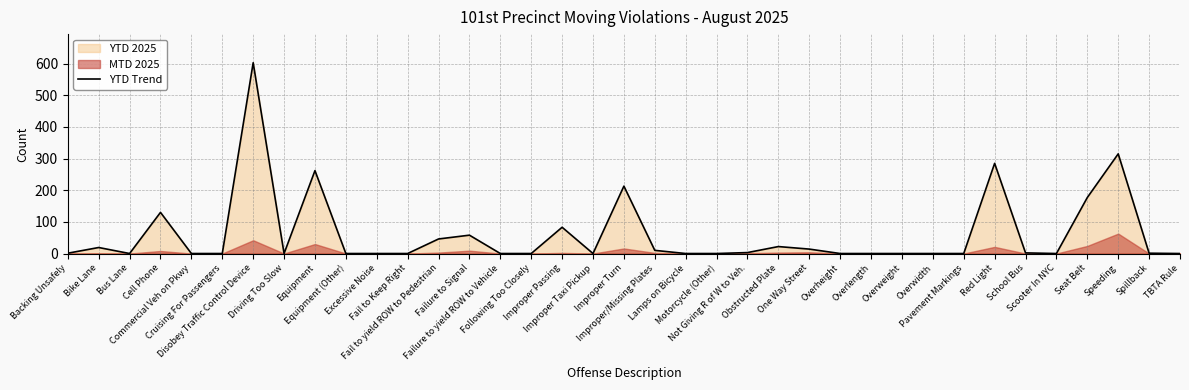

Rank the categories by value from lowest to highest.

Bus Lane, Commercial Veh on Pkwy, Cruising For Passengers, Driving Too Slow, Equipment (Other), Excessive Noise, Fail to Keep Right, Failure to yield ROW to Vehicle, Following Too Closely, Improper Taxi Pickup, Lamps on Bicycle, Motorcycle (Other), Overheight, Overlength, Overweight, Overwidth, Pavement Markings, Scooter In NYC, TBTA Rule, Backing Unsafely, Spillback, School Bus, Not Giving R of W to Veh., Improper/Missing Plates, One Way Street, Bike Lane, Obstructed Plate, Fail to yield ROW to Pedestrian, Failure to Signal, Improper Passing, Cell Phone, Seat Belt, Improper Turn, Equipment, Red Light, Speeding, Disobey Traffic Control Device